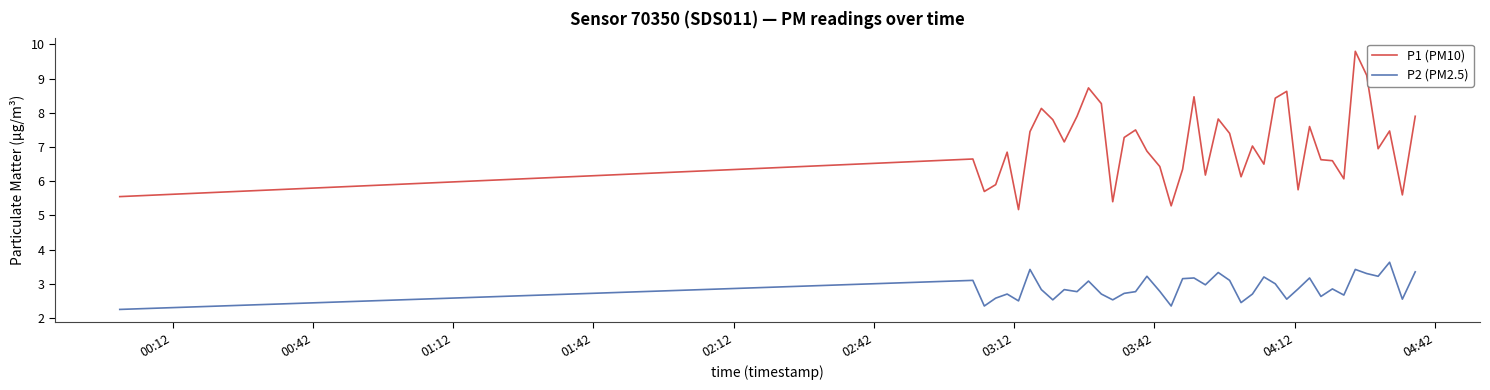

True or false: P1 (PM10) and P2 (PM2.5) intersect in this chart.

False